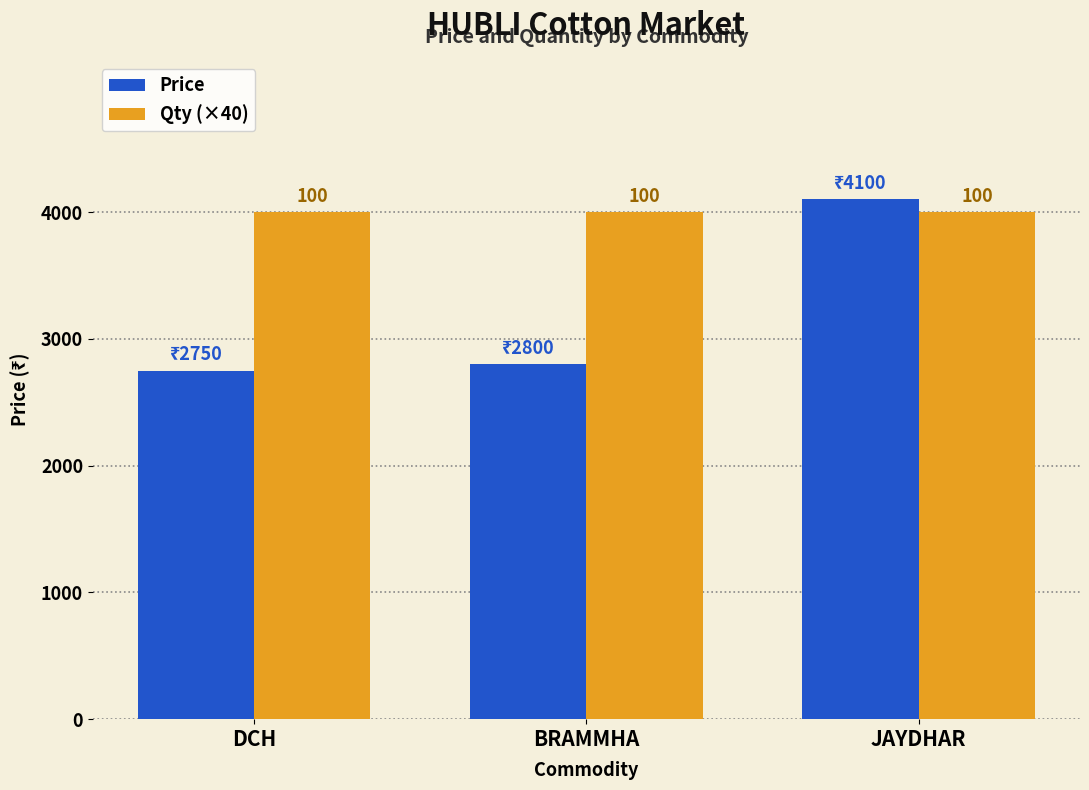

What is the difference between the highest and lowest values at JAYDHAR?

100